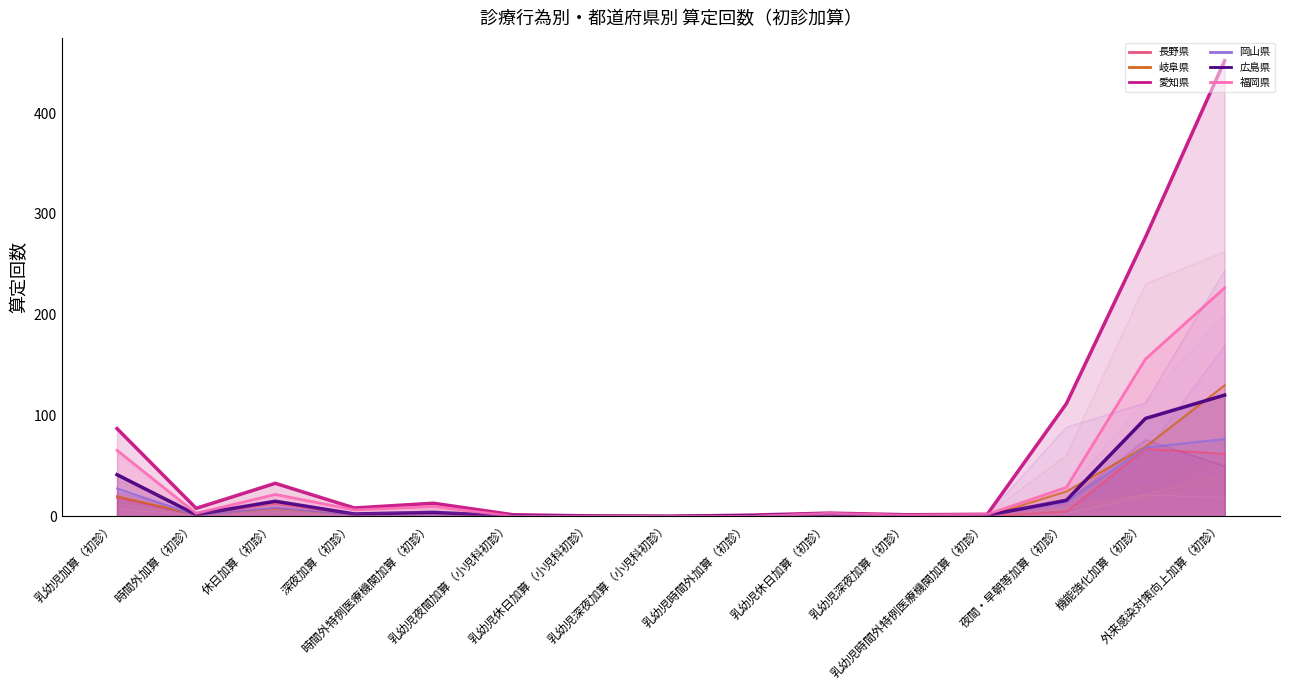

At which label is 福岡県 closest to 113?

機能強化加算（初診）